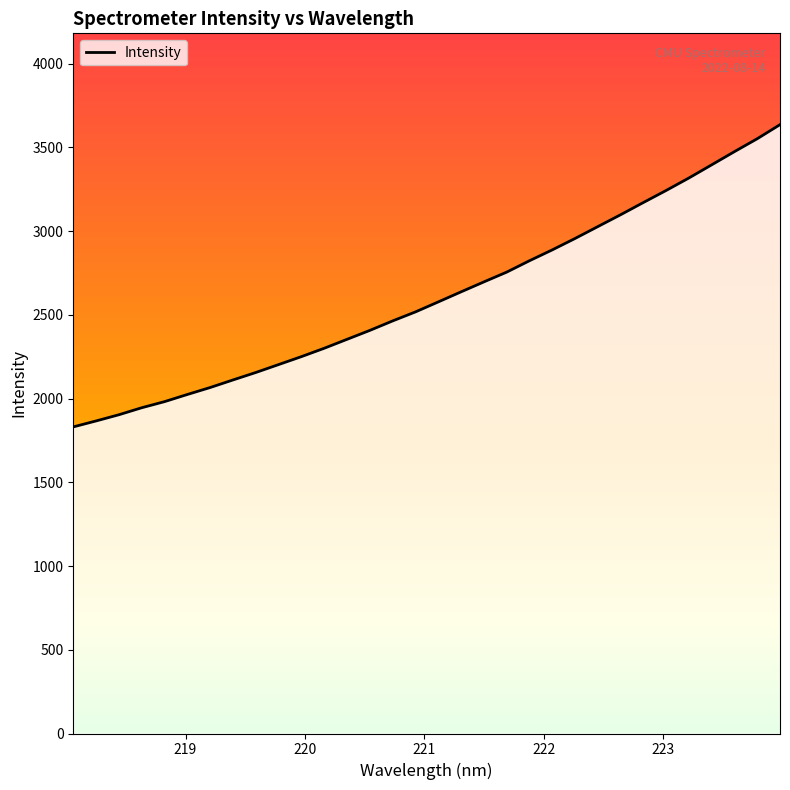

What is the minimum value shown in the chart?

1831.2